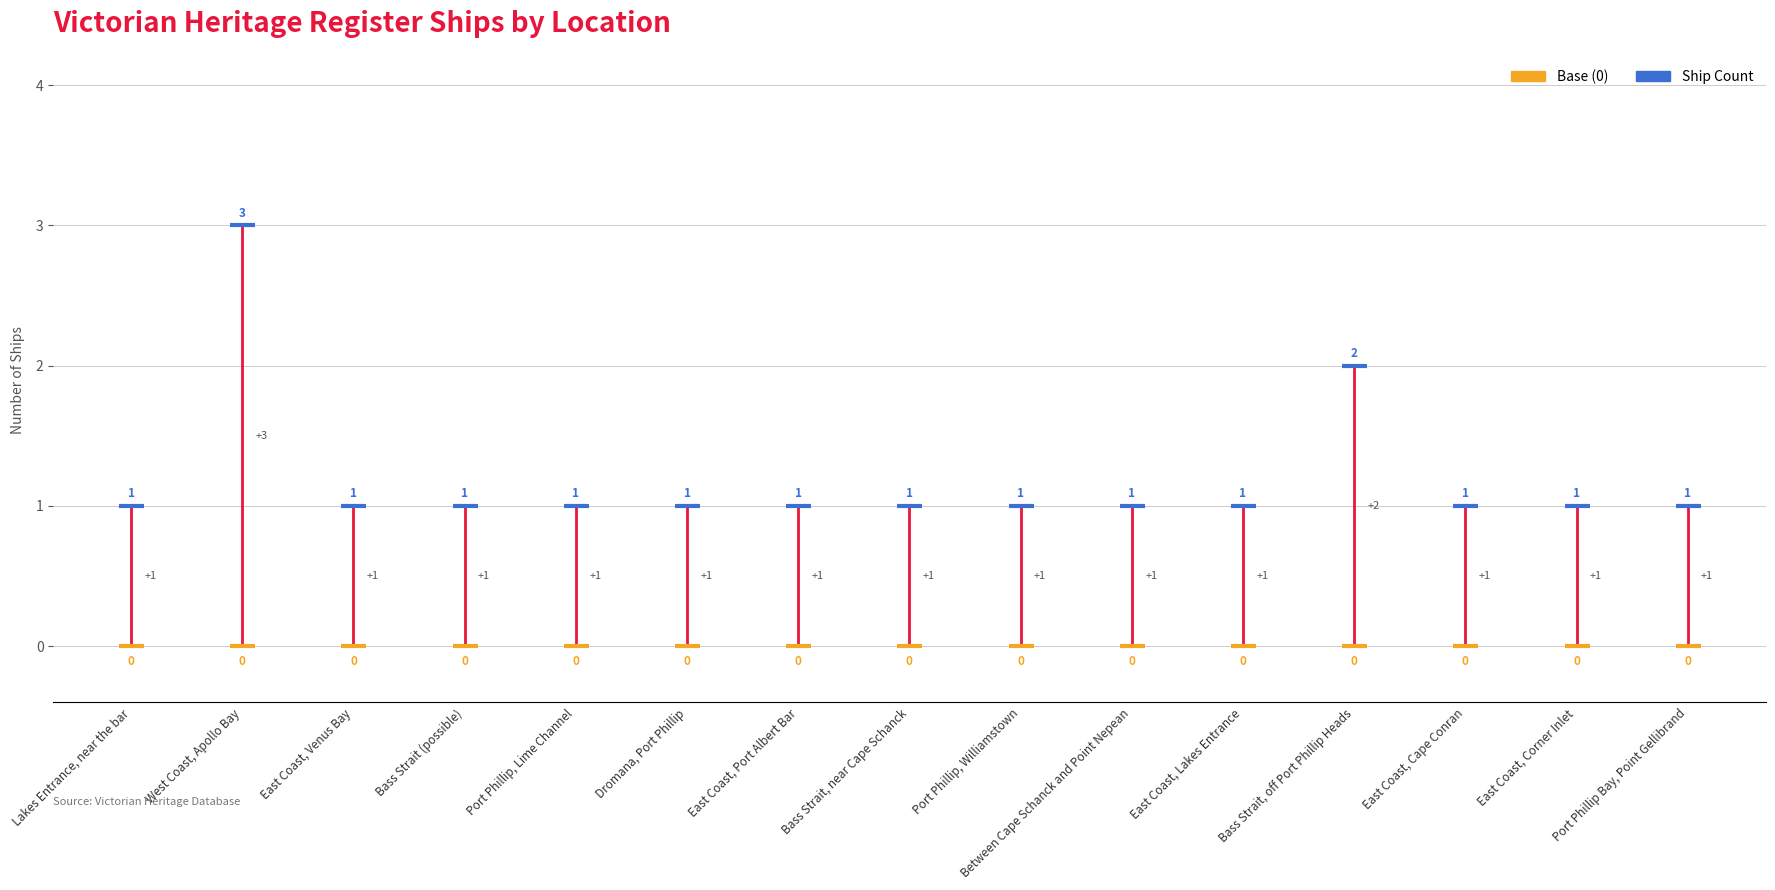

Count the values in the range 1 to 2.

14